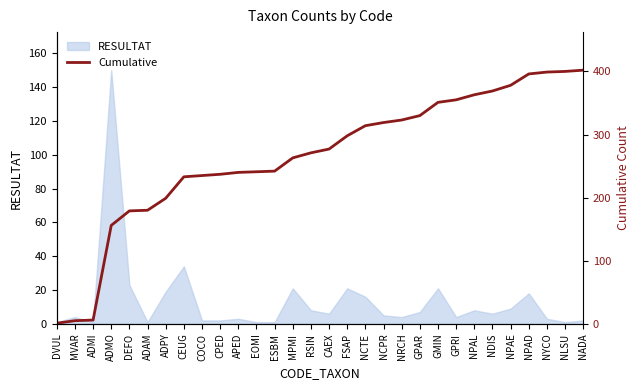

True or false: the data shows 271 at RSIN.

True